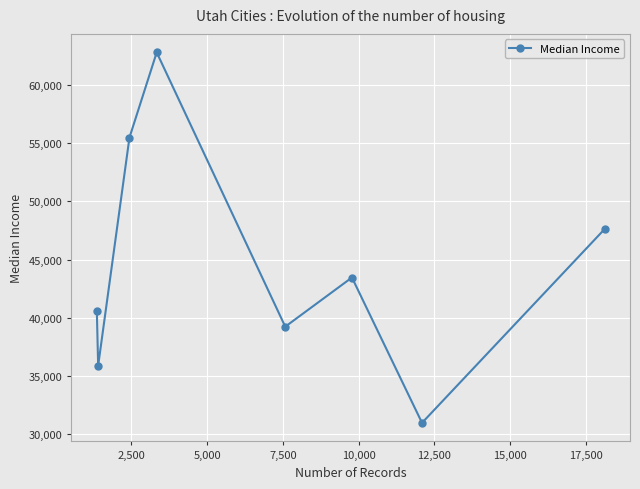

What is the value of the 1st point from the left?

40550.5